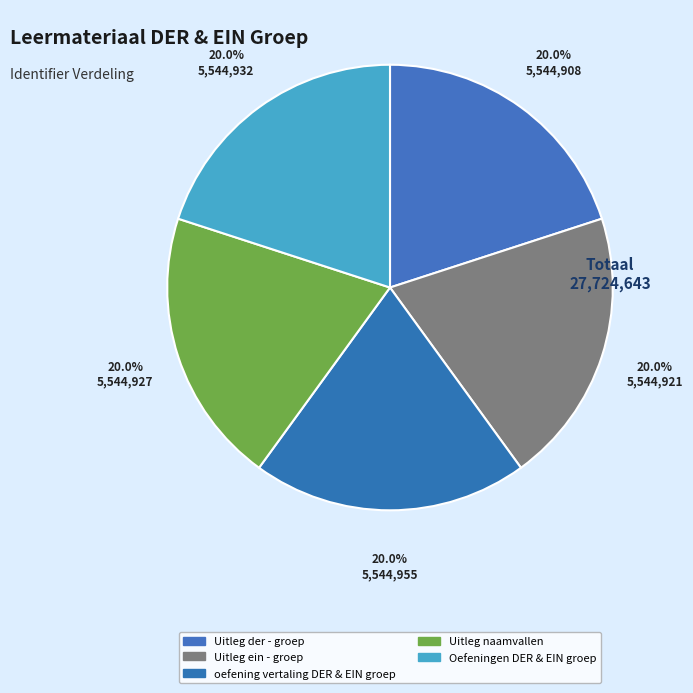

What is the smallest slice in the pie chart?

Uitleg der - groep